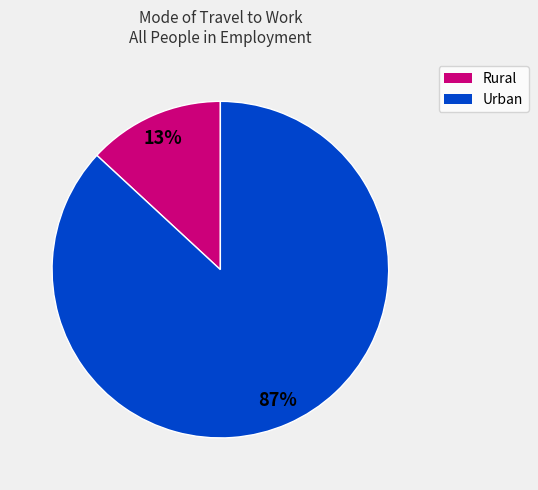

To the nearest percent, what is the average slice percentage?

50%